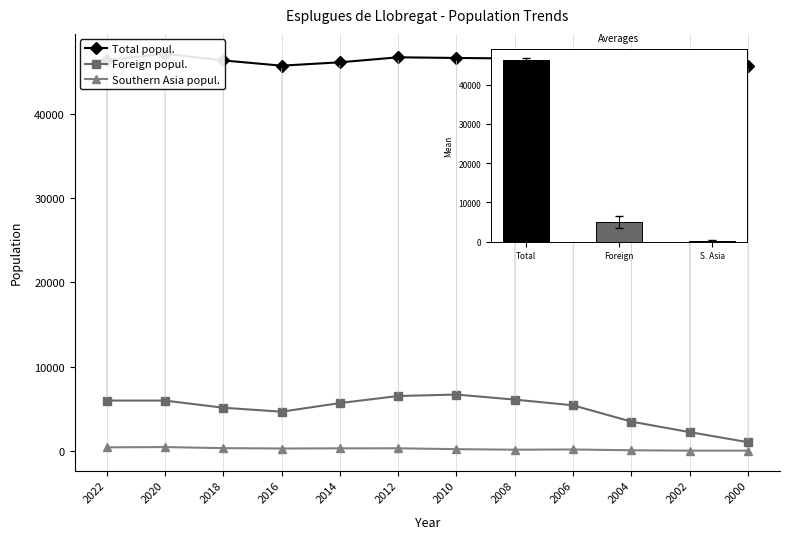

Reading left to right, list all the values displayed in this chart.

Total popul.: 2022=46414	2021=46777	2020=47150	2019=46680	2018=46355	2017=45890	2016=45733	2015=45626	2014=46133	2013=46667	2012=46726	2011=46687	2010=46649	2009=46862	2008=46586	2007=46286	2006=46808	2005=46550	2004=45915	2003=46447	2002=45988	2001=45731	2000=45668
Foreign popul.: 2022=5966	2021=5942	2020=5964	2019=5502	2018=5118	2017=4714	2016=4645	2015=4781	2014=5669	2013=6244	2012=6508	2011=6466	2010=6682	2009=6653	2008=6080	2007=5431	2006=5406	2005=4530	2004=3468	2003=3082	2002=2223	2001=1511	2000=1026
Southern Asia popul.: 2022=413	2021=428	2020=445	2019=406	2018=318	2017=305	2016=275	2015=253	2014=294	2013=315	2012=300	2011=233	2010=196	2009=137	2008=132	2007=146	2006=159	2005=121	2004=64	2003=33	2002=20	2001=22	2000=19